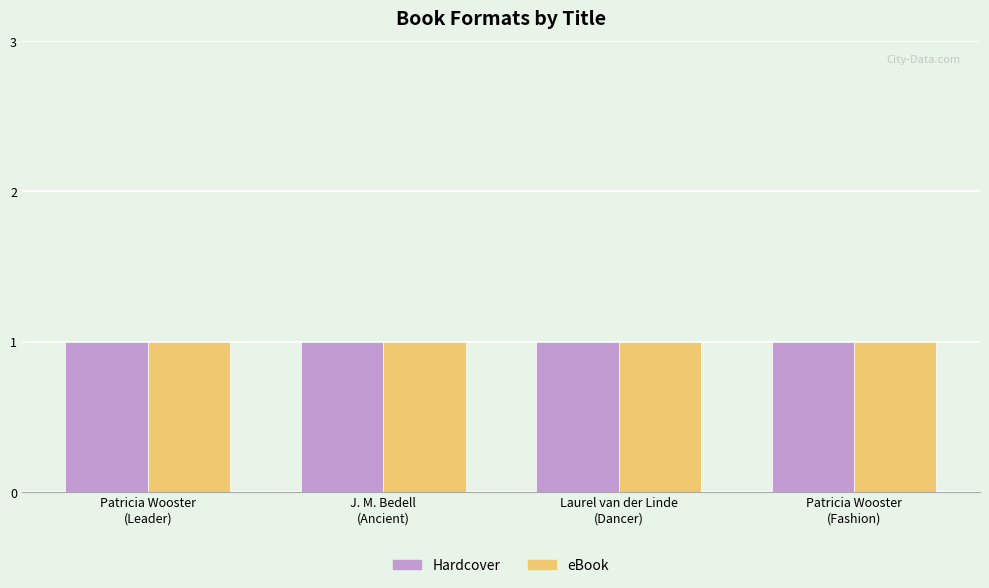

What is the smallest value displayed?

1